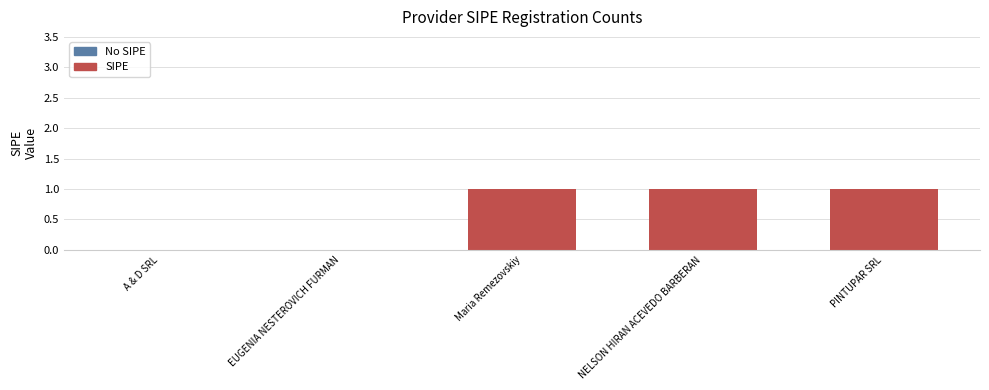

The chart shows a value of 0 at PINTUPAR SRL. True or false?

False